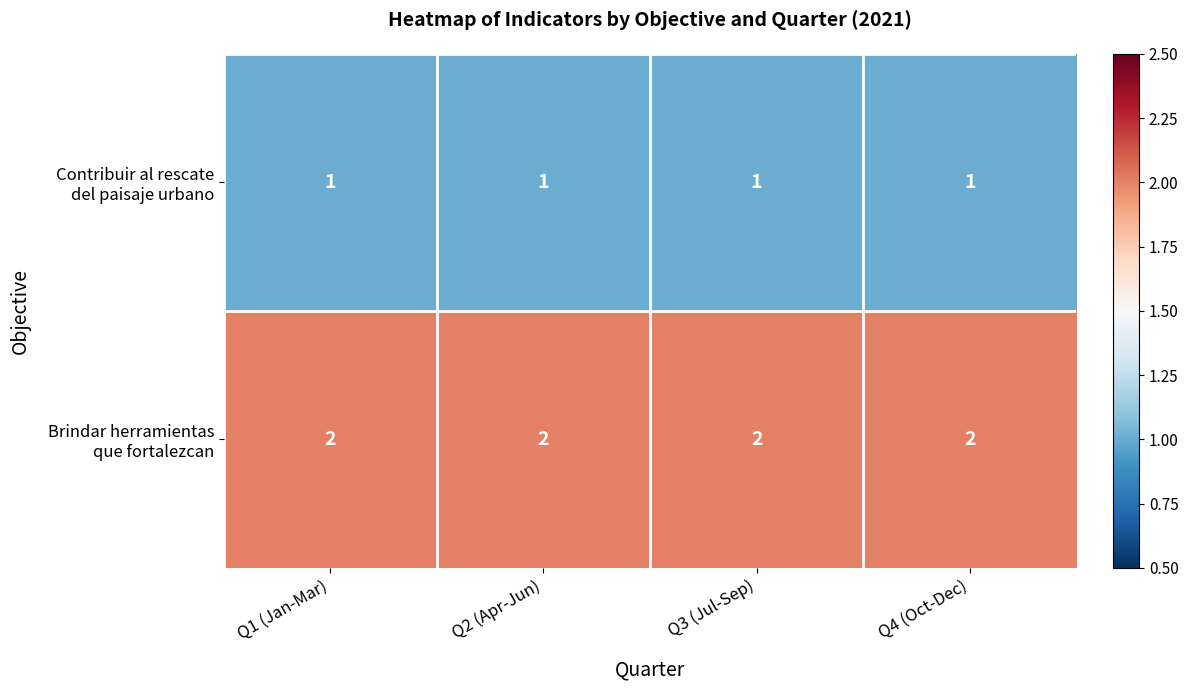

At how many categories does at least one series exceed 1?

4